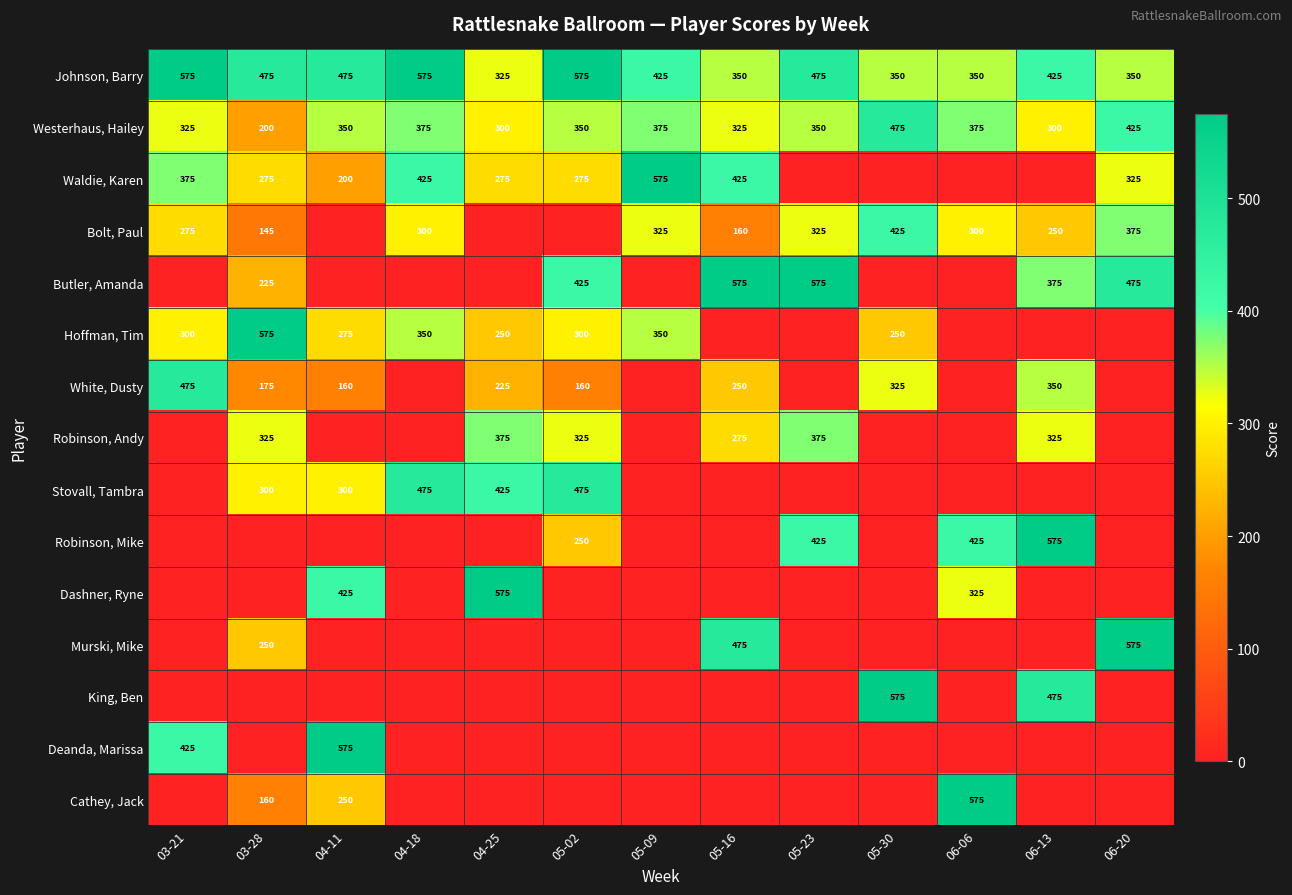

Rank the series at 06-13 from lowest to highest value.

Waldie, Karen, Hoffman, Tim, Stovall, Tambra, Dashner, Ryne, Murski, Mike, Deanda, Marissa, Cathey, Jack, Bolt, Paul, Westerhaus, Hailey, Robinson, Andy, White, Dusty, Butler, Amanda, Johnson, Barry, King, Ben, Robinson, Mike